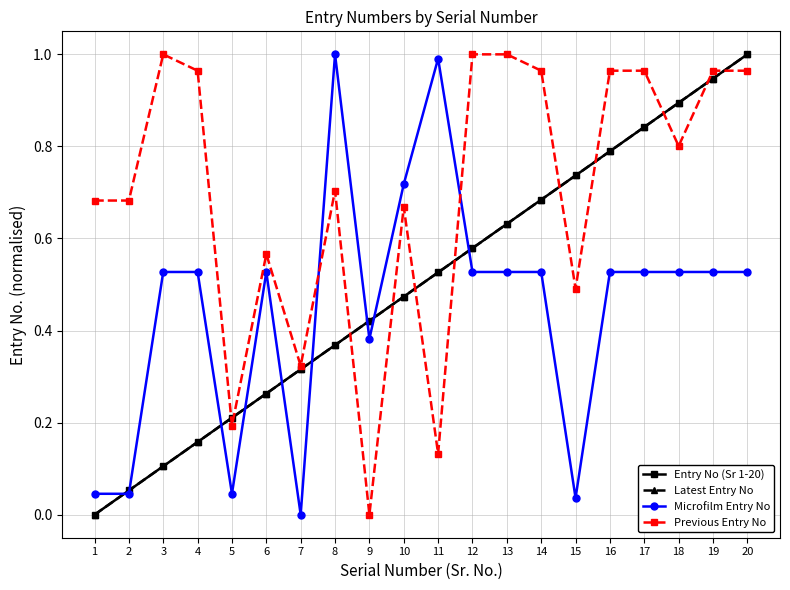

Which series has the largest range (max minus min)?

Entry No (Sr 1-20)